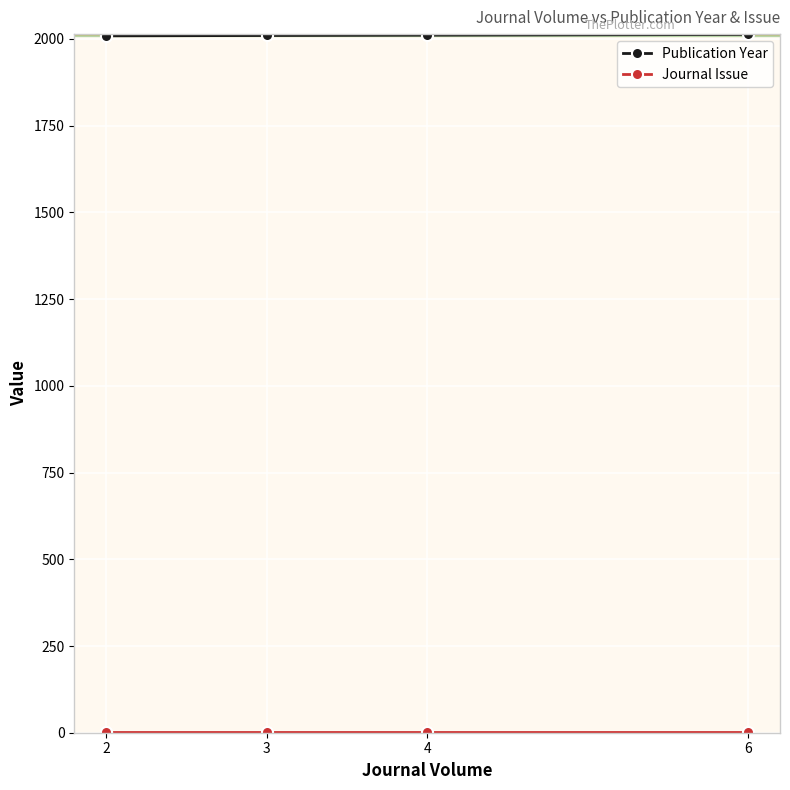

What is the minimum value for Journal Issue?

1